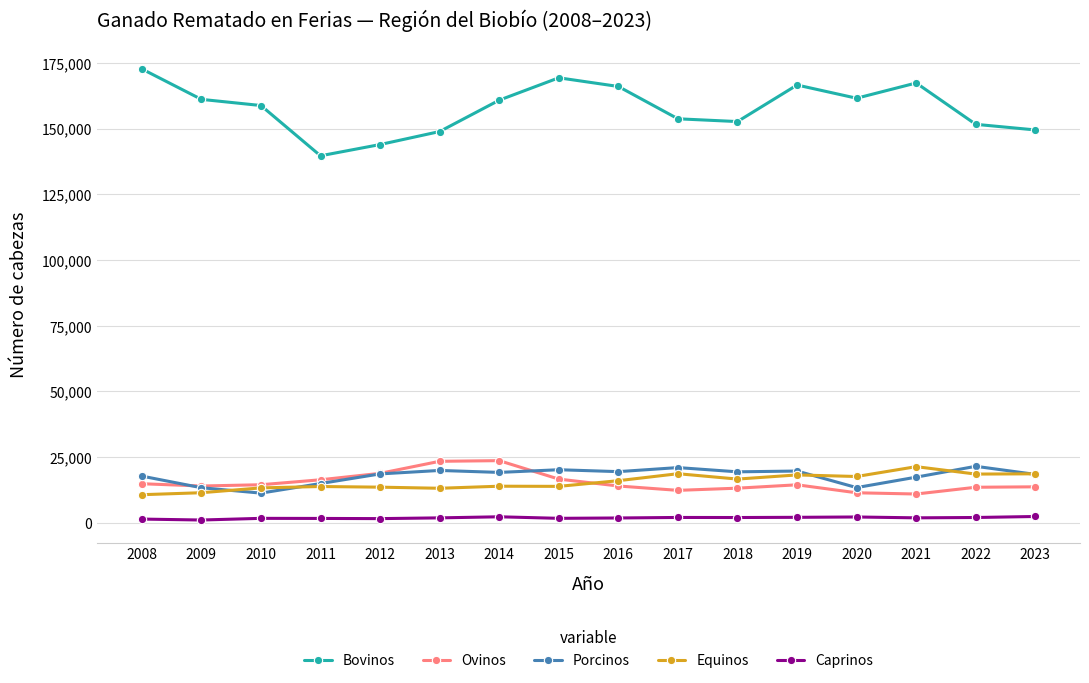

What is the total value across all series at 2011?

186511